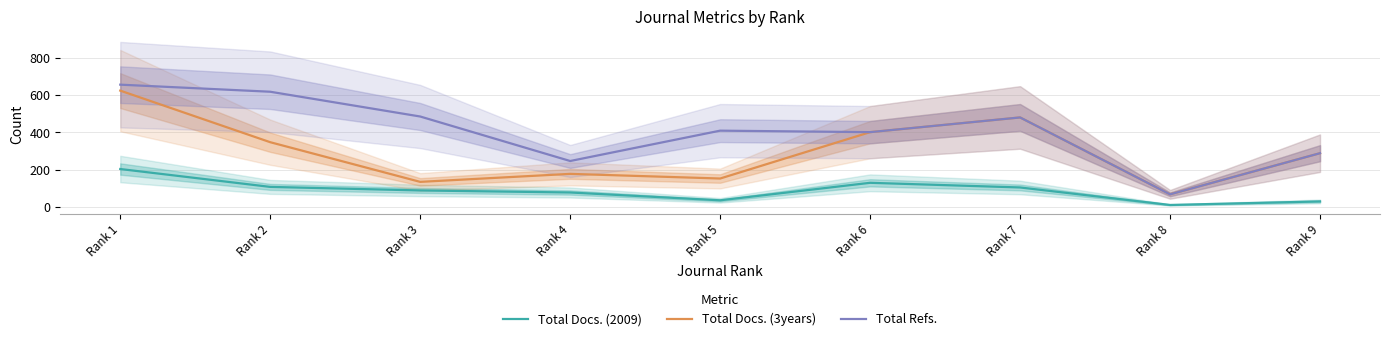

At how many categories does at least one series exceed 196?

8